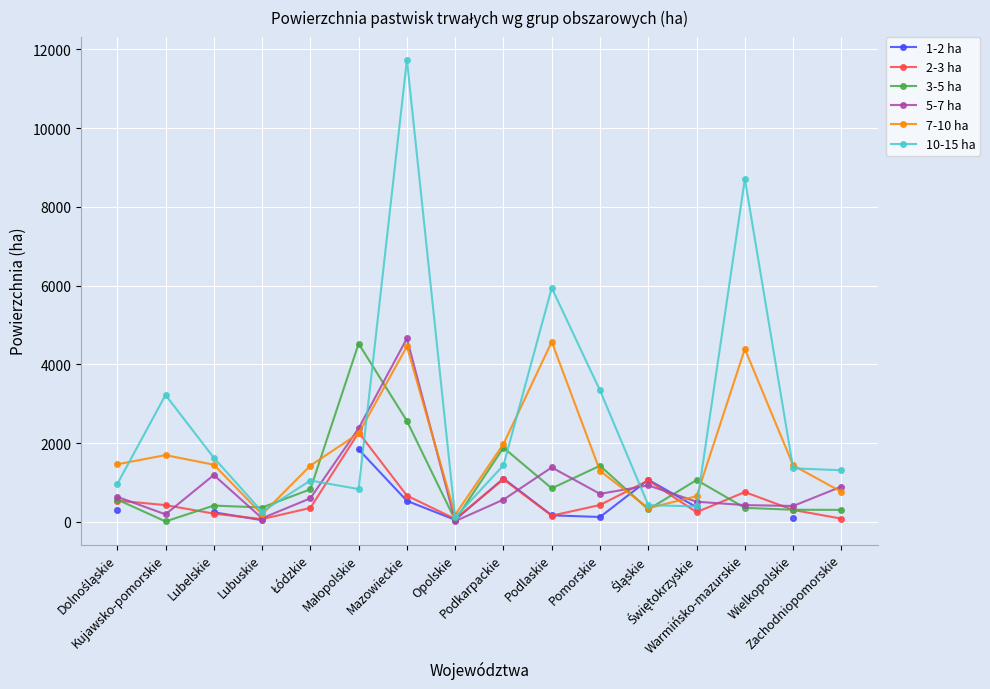

The 3-5 ha series shows 12.0 at Kujawsko-pomorskie. True or false?

True